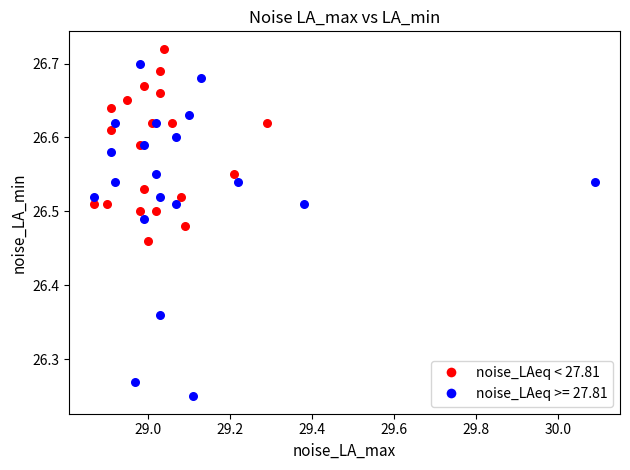

Which series has the widest spread of Y values?

noise_LAeq >= 27.81